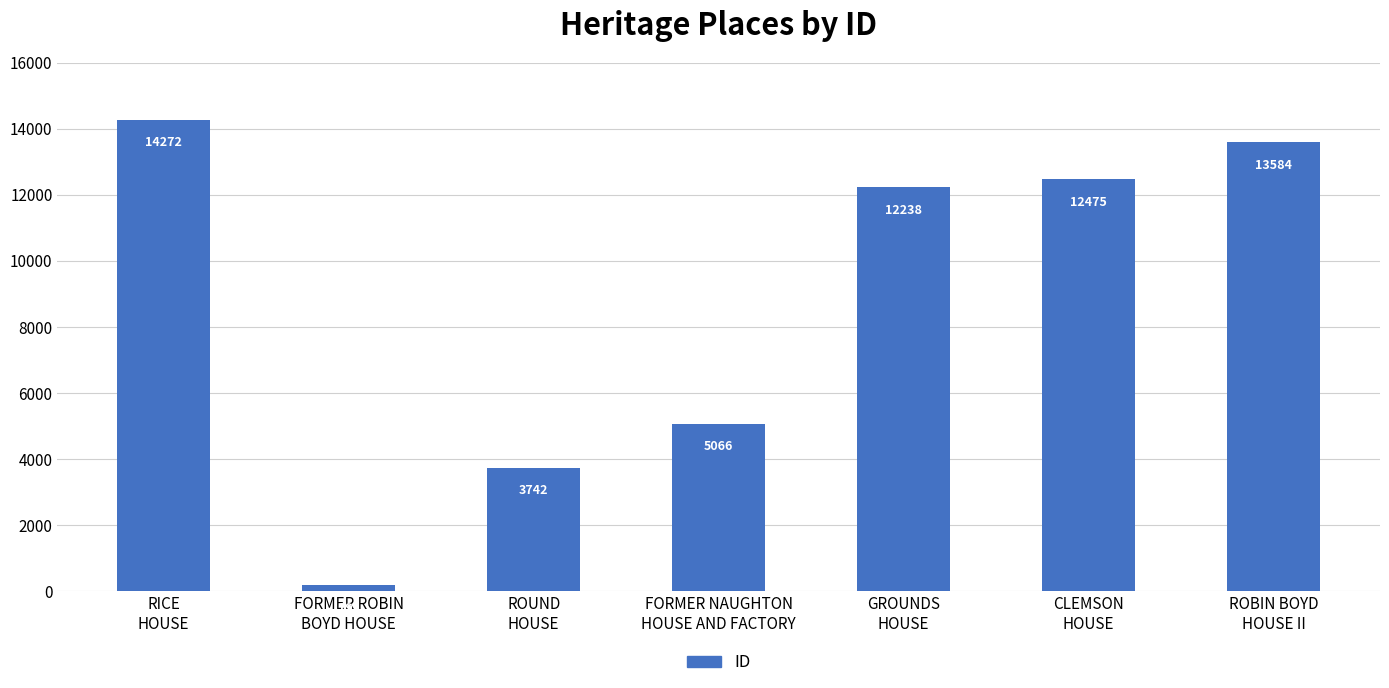

Which label corresponds to the largest value in the chart?

RICE
HOUSE